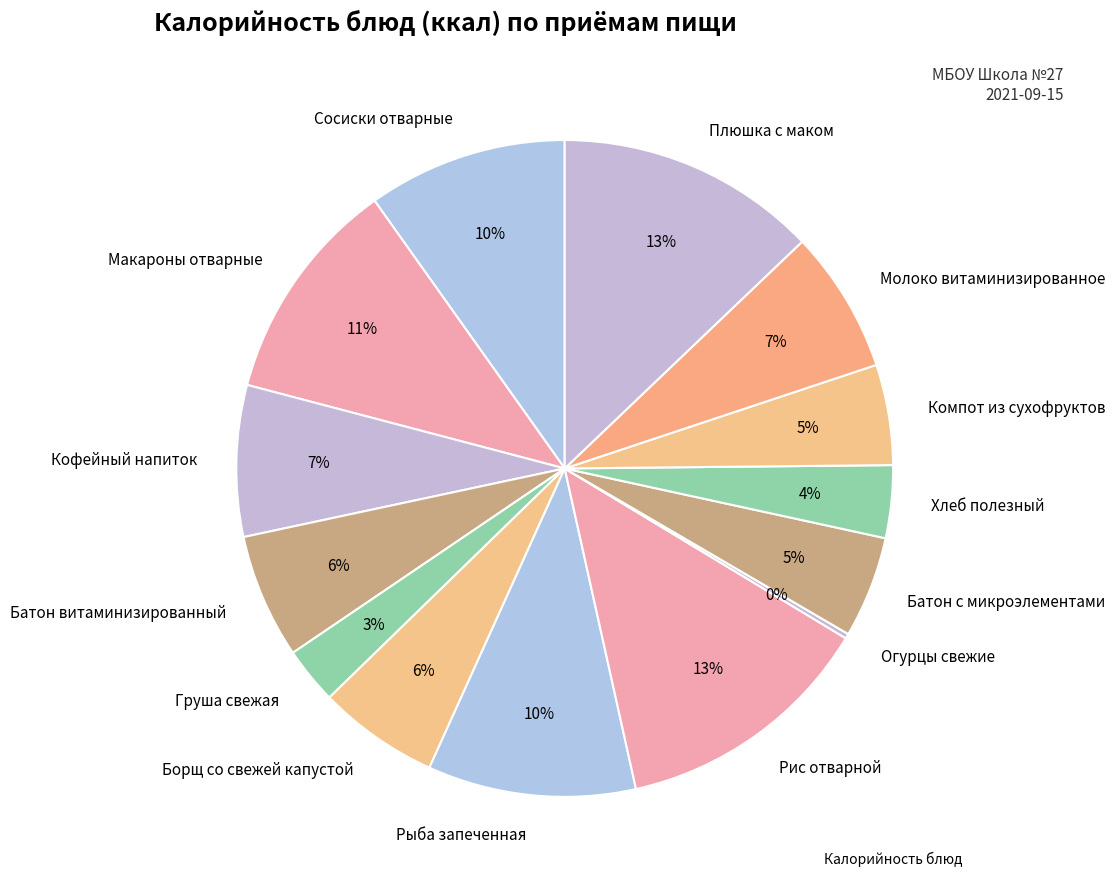

To the nearest percent, what percentage of the pie is Рыба запеченная?

10%